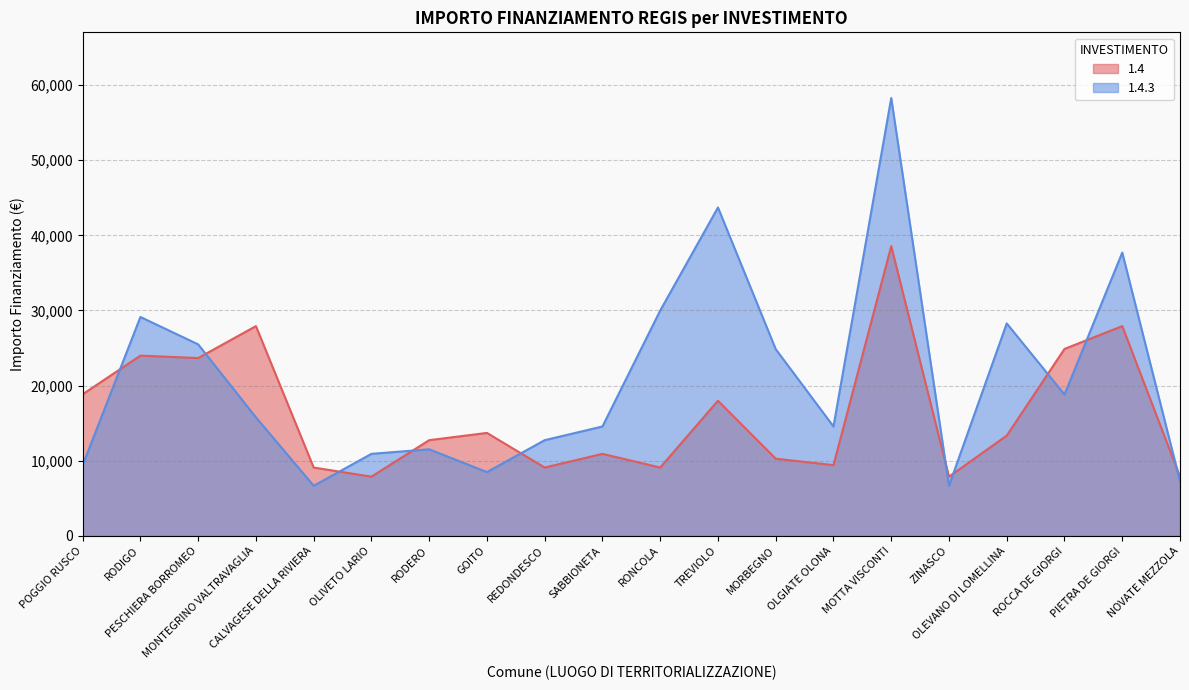

What are all the series names shown in the legend?

1.4, 1.4.3